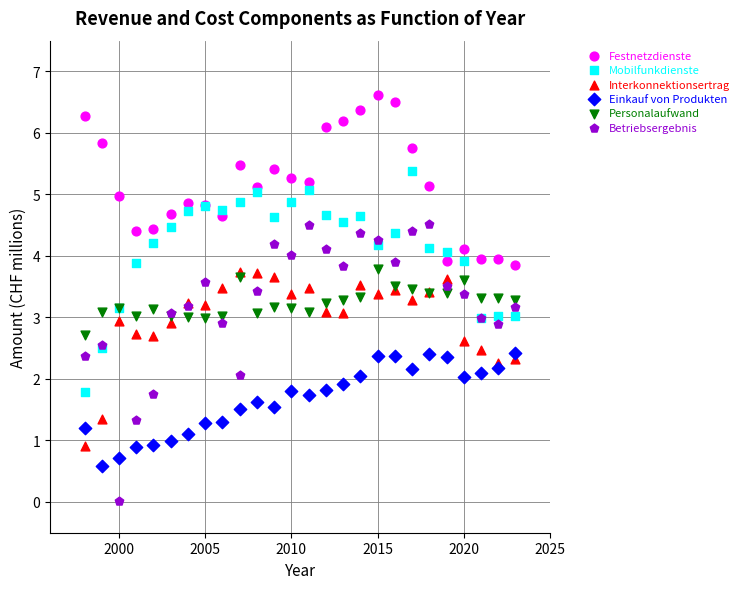

What are all the series names shown in the legend?

Festnetzdienste, Mobilfunkdienste, Interkonnektionsertrag, Einkauf von Produkten, Personalaufwand, Betriebsergebnis